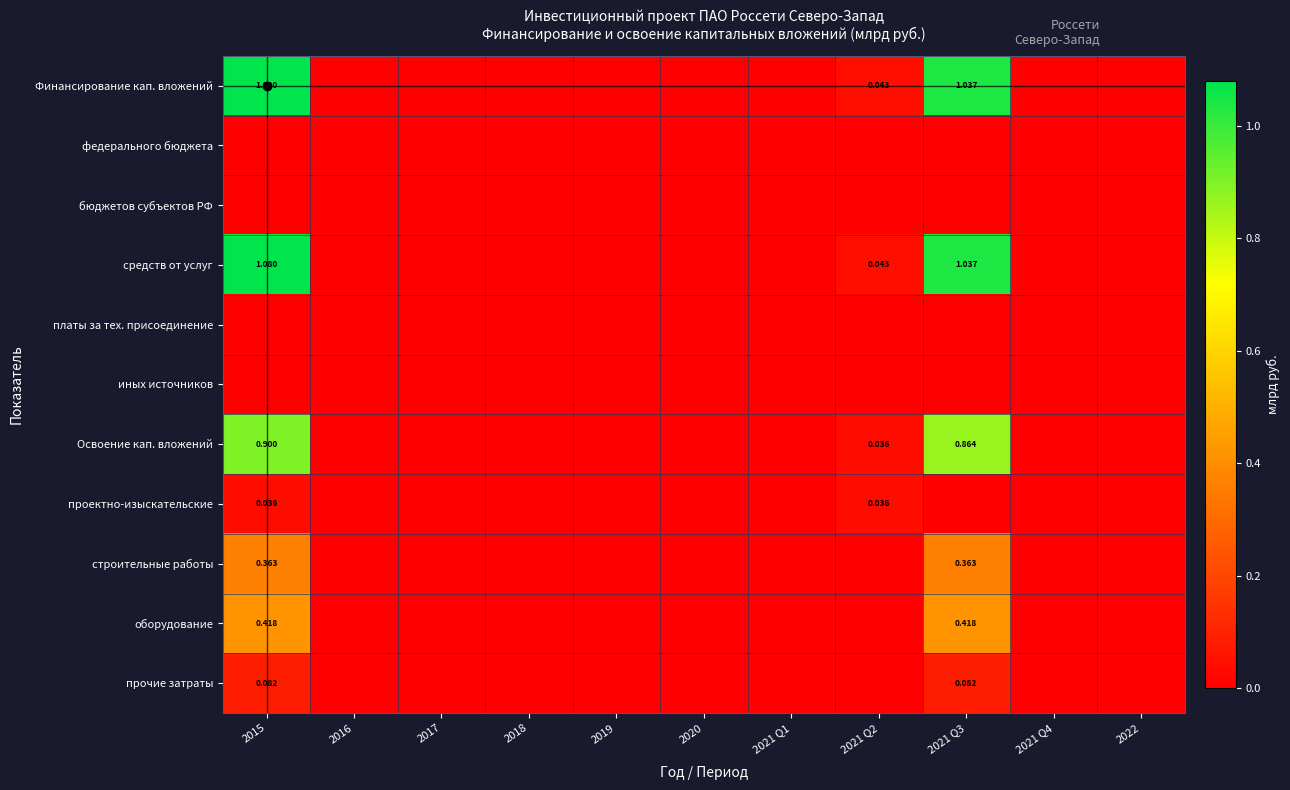

True or false: Финансирование кап. вложений has a value of 0.5 at 2019.

False